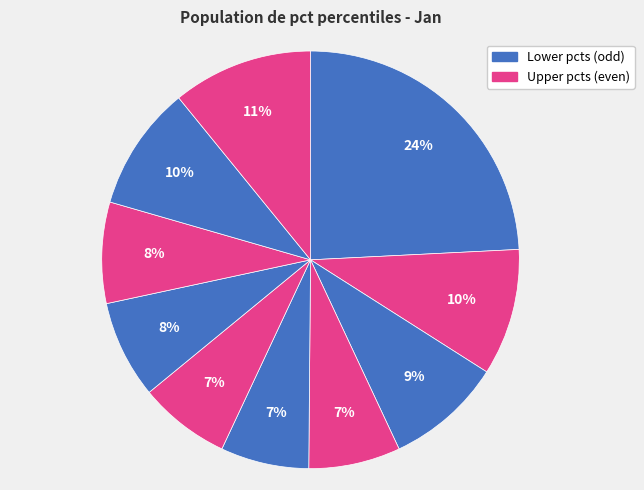

Count the number of slices in the pie.

10